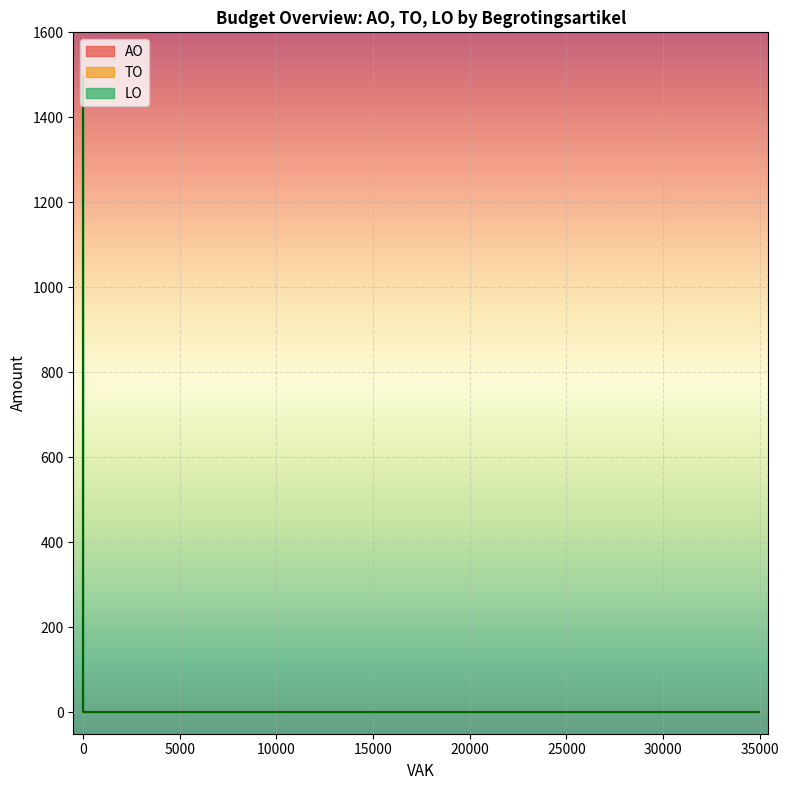

True or false: AO has more than 2 interior local peaks.

False